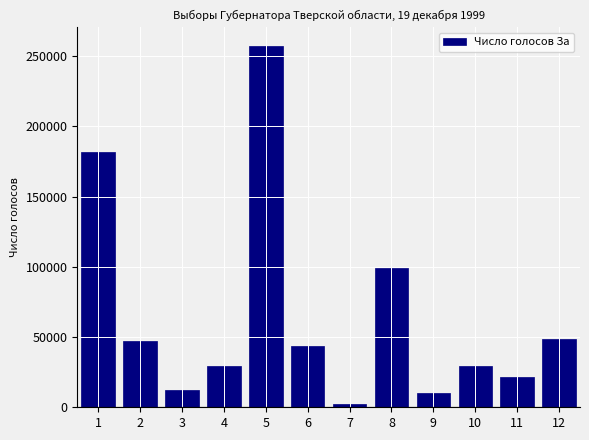

Are the bars horizontal?

No